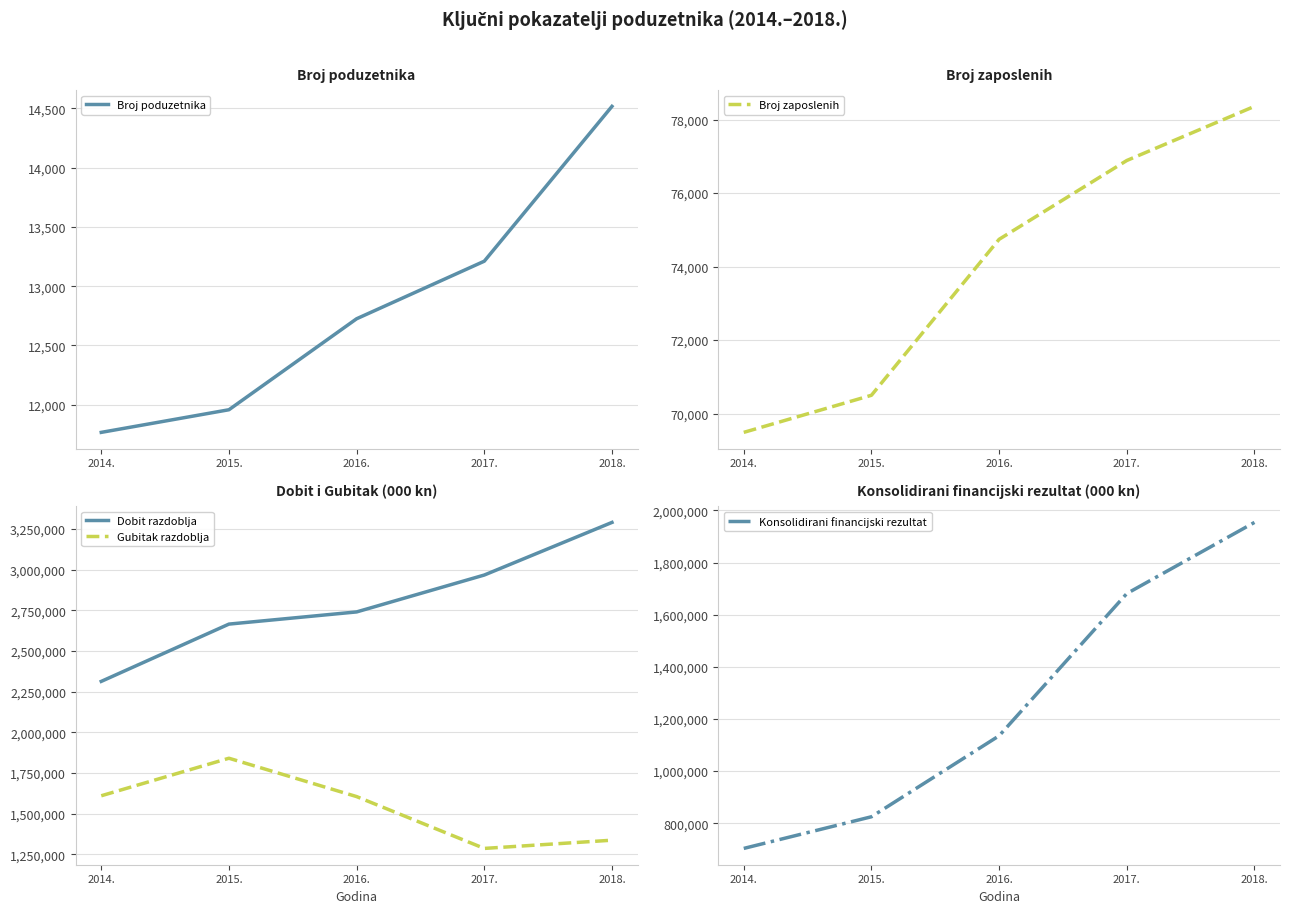

Reading left to right, extract all data points from this chart.

Broj poduzetnika: 2014.=11766.0	2015.=11957.0	2016.=12725.0	2017.=13211.0	2018.=14518.0
Broj zaposlenih: 2014.=69489.0	2015.=70498.0	2016.=74741.0	2017.=76885.0	2018.=78358.0
Dobit razdoblja: 2014.=2313130.0	2015.=2665350.0	2016.=2740207.0	2017.=2967044.5	2018.=3290560.0
Gubitak razdoblja: 2014.=1609841.0	2015.=1840596.0	2016.=1604826.0	2017.=1286116.6	2018.=1336674.0
Konsolidirani financijski rezultat: 2014.=703288.0	2015.=824754.0	2016.=1135381.0	2017.=1680927.9	2018.=1953886.0